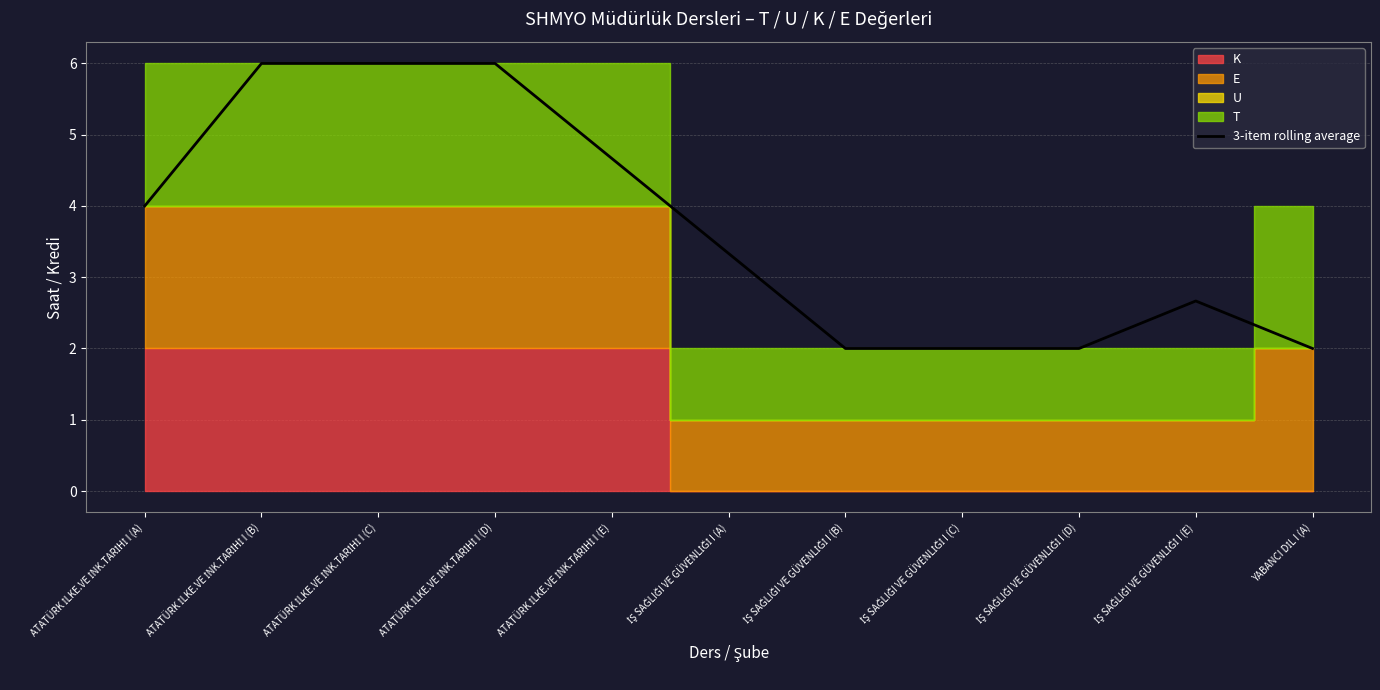

How many lines are shown in the chart?

1